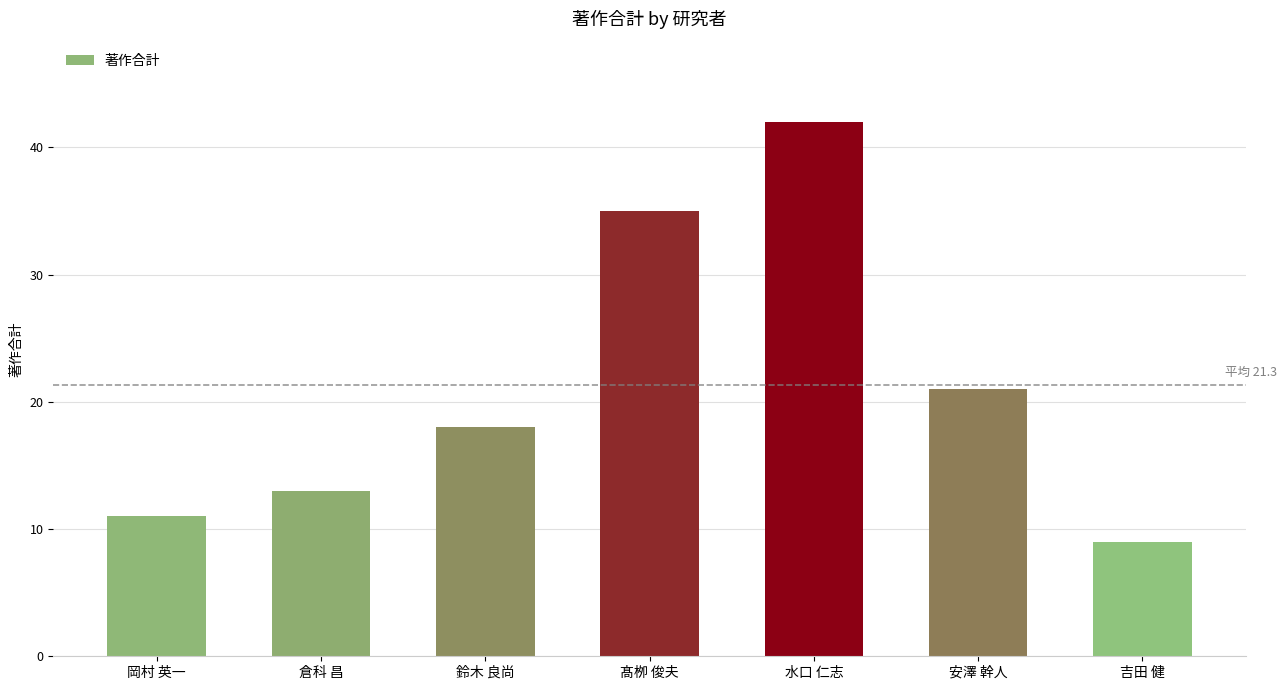

Is it true that the value at 髙栁 俊夫 is 50?

False